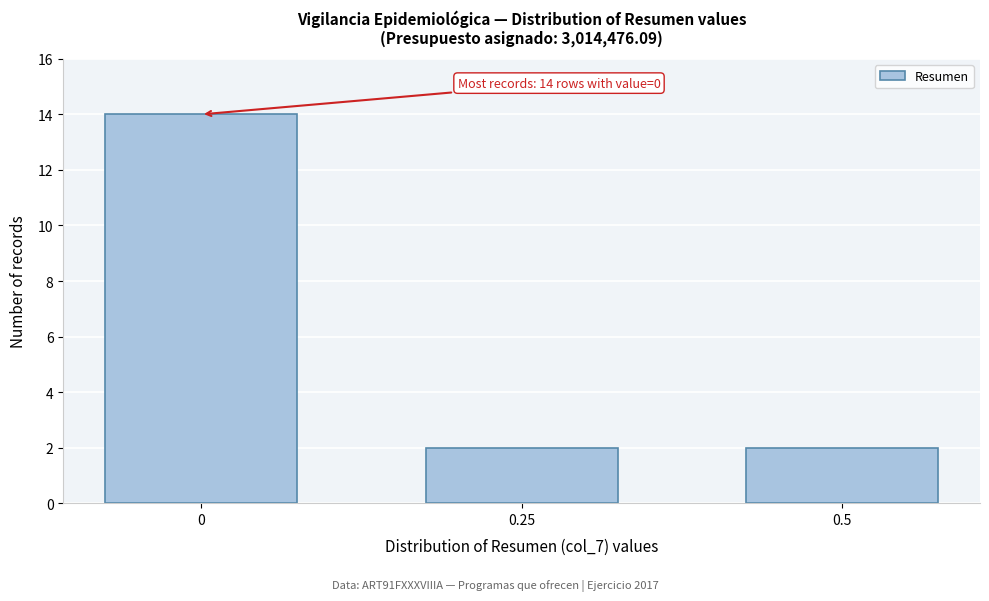

Reading left to right, what are all the values shown in this chart?

0=14	0.25=2	0.5=2